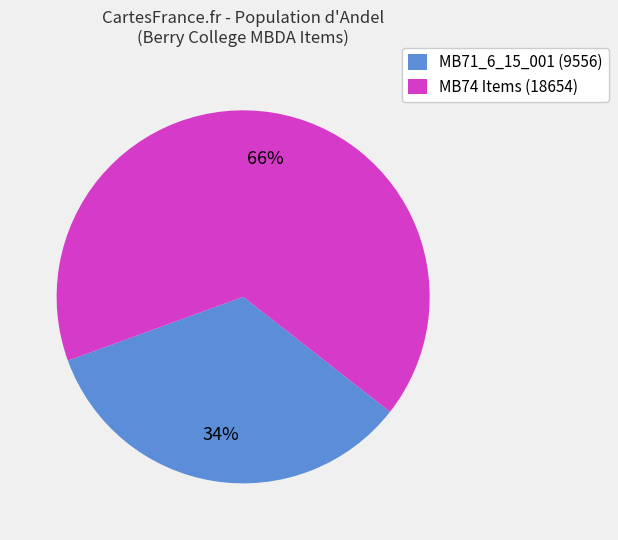

What is the ratio of the value at MB71_6_15_001 (9556) to the value at MB74 Items (18654)?

0.5